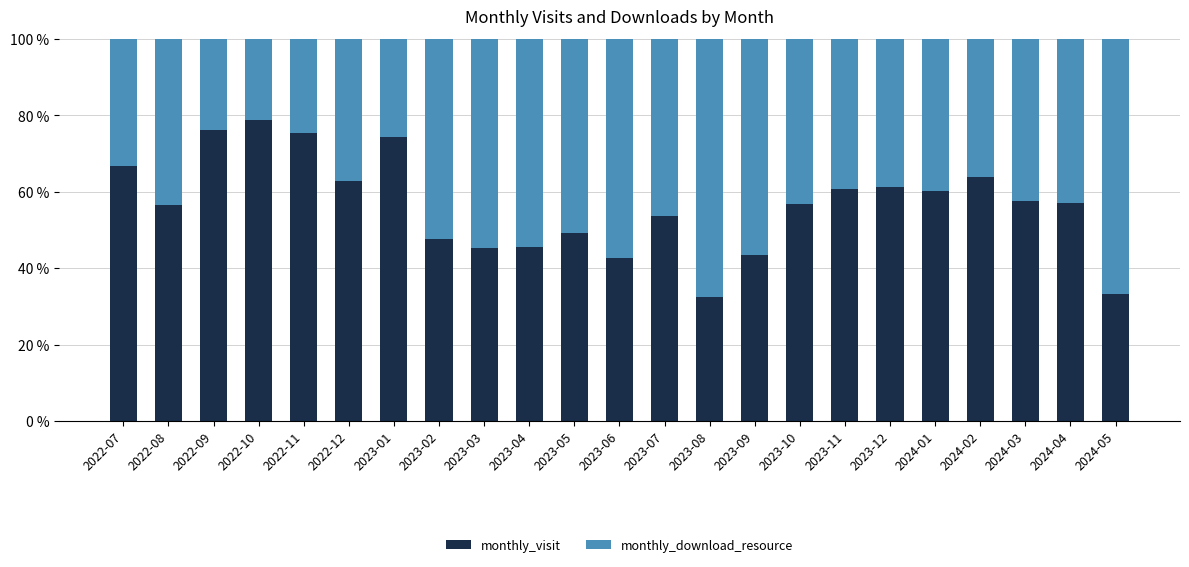

What is the average value of the monthly_visit series?

56.6